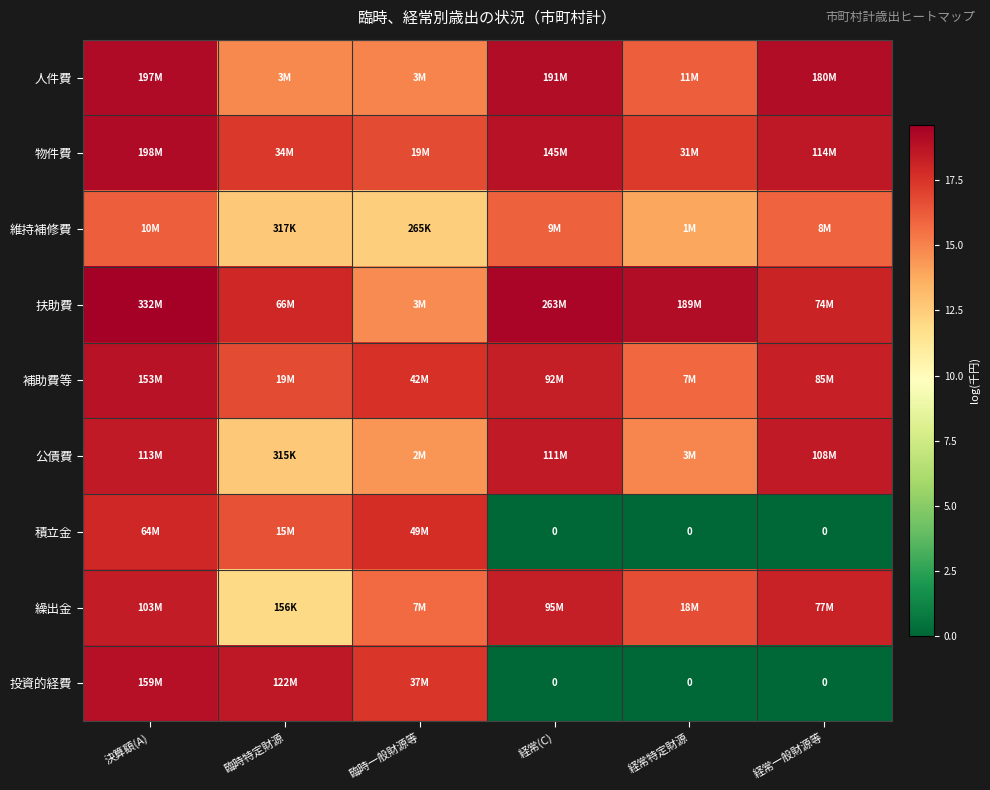

Where is 人件費 nearest to the value 16?

経常特定財源